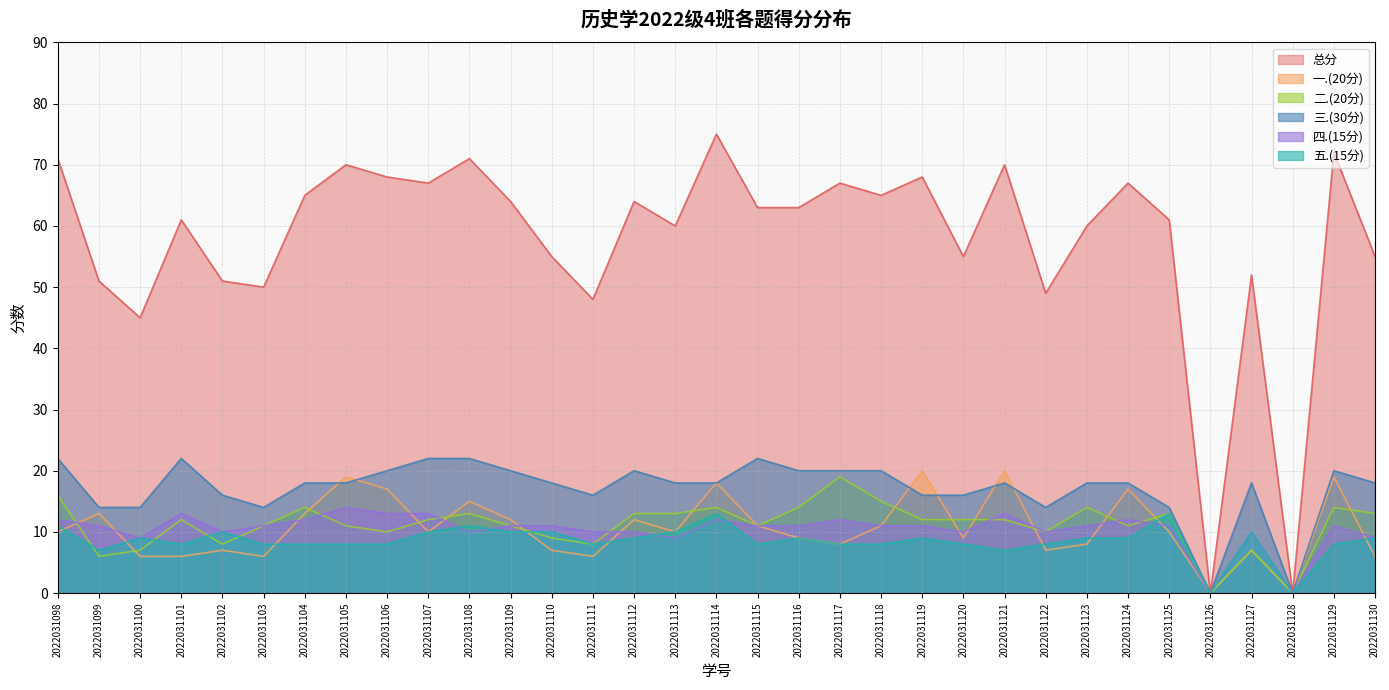

List the labels in order of 一.(20分) value, largest first.

2022031119, 2022031121, 2022031105, 2022031129, 2022031114, 2022031106, 2022031124, 2022031108, 2022031099, 2022031104, 2022031109, 2022031112, 2022031115, 2022031118, 2022031098, 2022031107, 2022031113, 2022031125, 2022031116, 2022031120, 2022031117, 2022031123, 2022031102, 2022031110, 2022031122, 2022031127, 2022031100, 2022031101, 2022031103, 2022031111, 2022031130, 2022031126, 2022031128